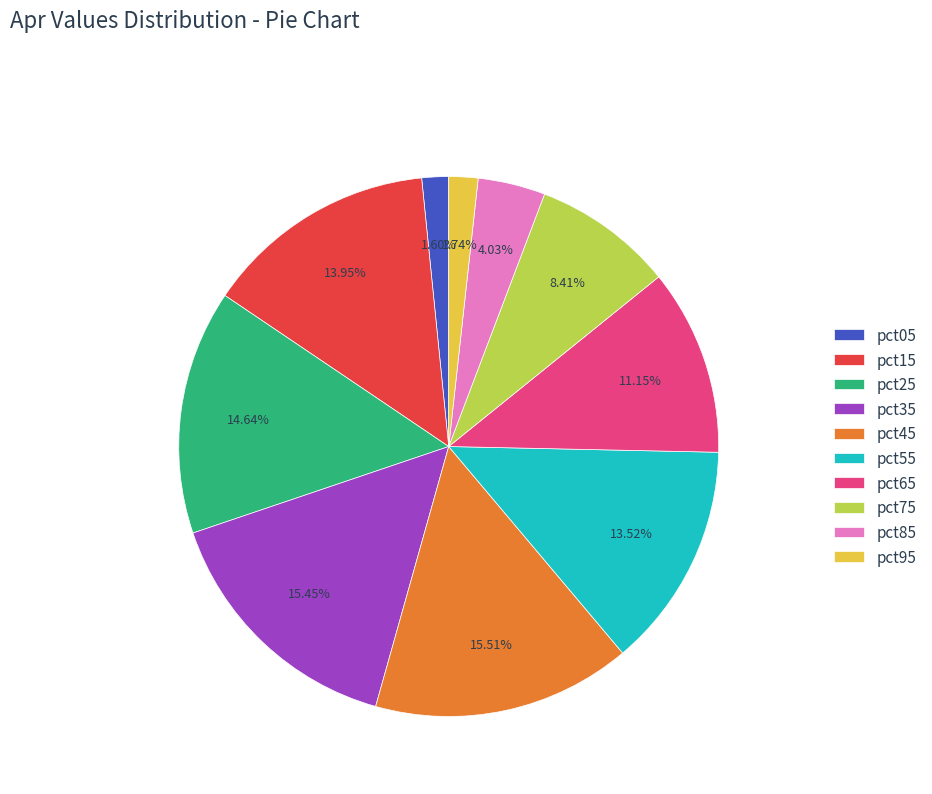

Between pct95 and pct25, which is larger?

pct25